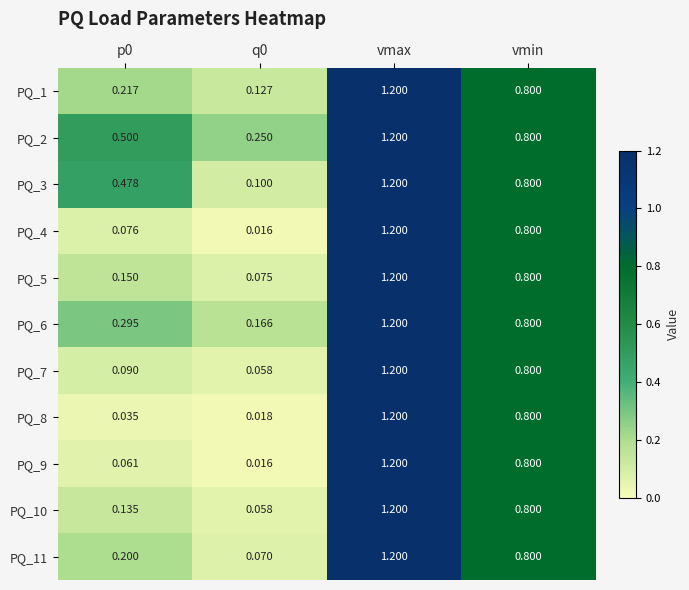

What is the spread (max minus min) of values at p0?

0.5